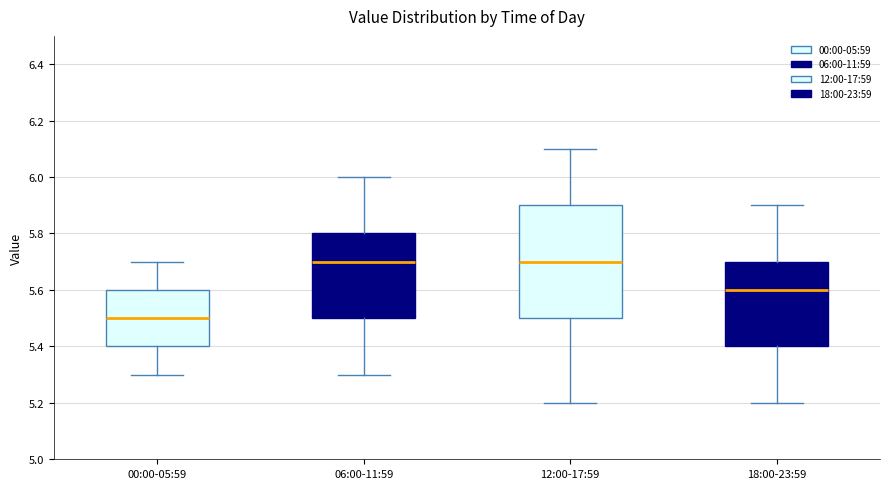

Comparing the boxes themselves (not the whiskers), which one is the tallest?

12:00-17:59